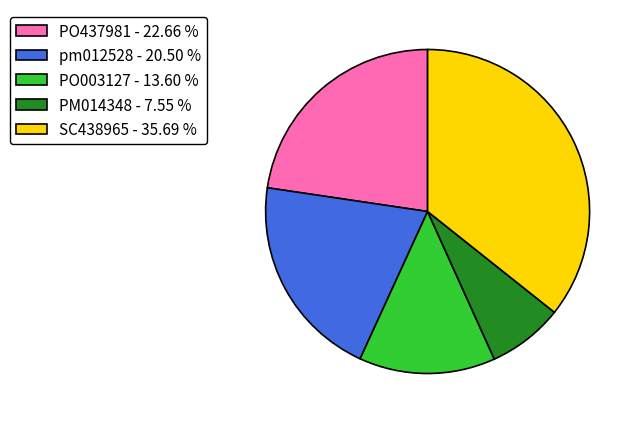

How many slices are in this pie chart?

5